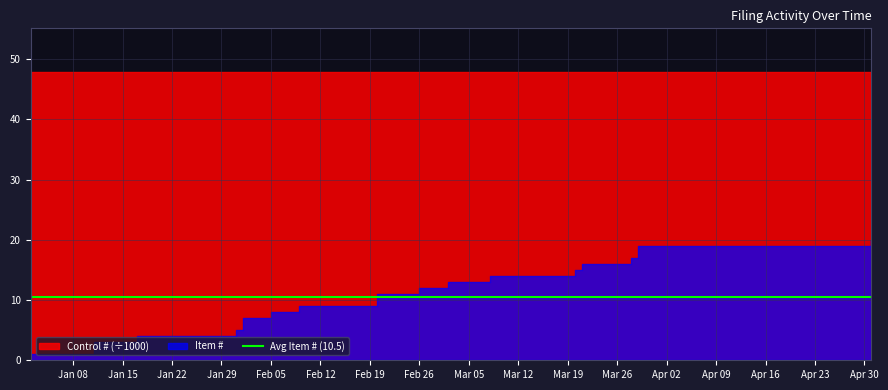

The Item # series shows 12 at 2018-02-05. True or false?

False